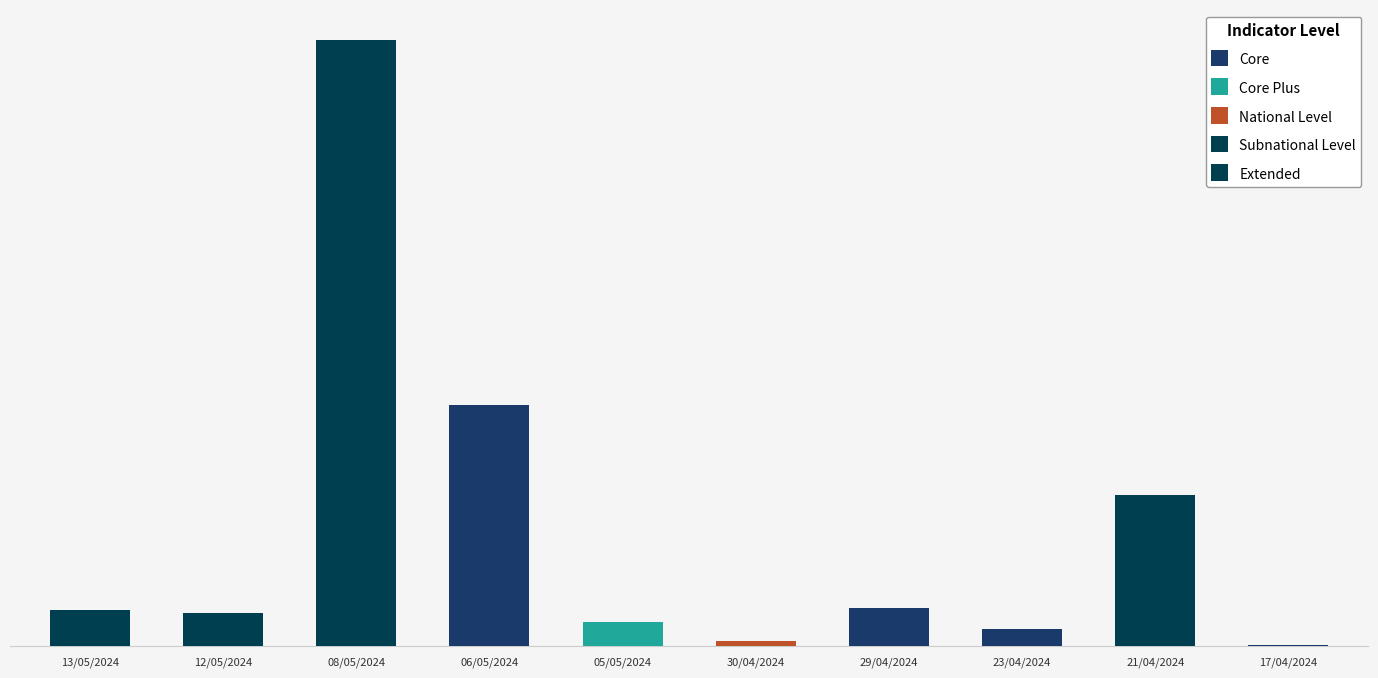

Are the bars horizontal?

No